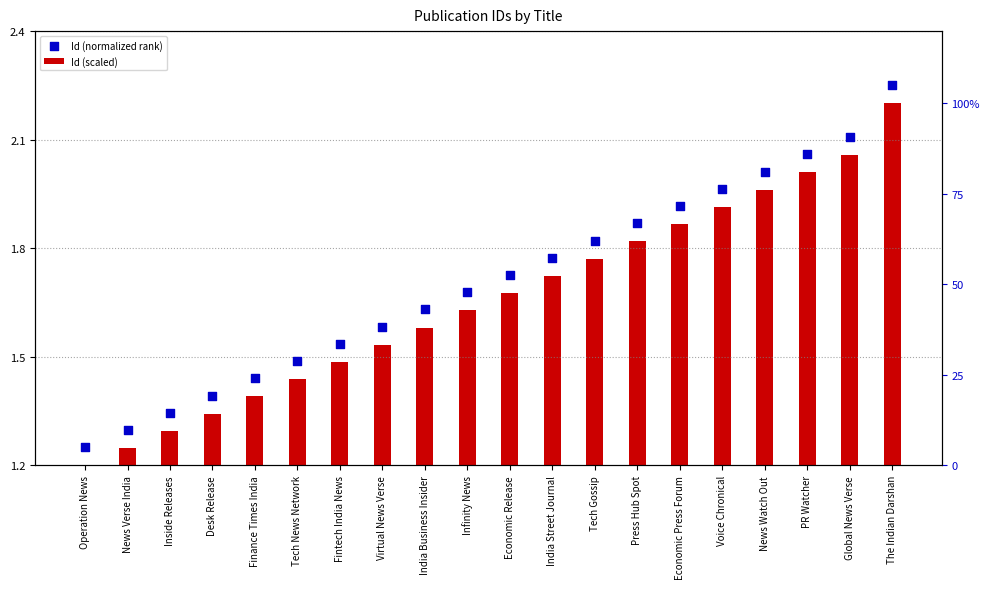

Which series has the largest Y range (max minus min)?

Id (scaled)